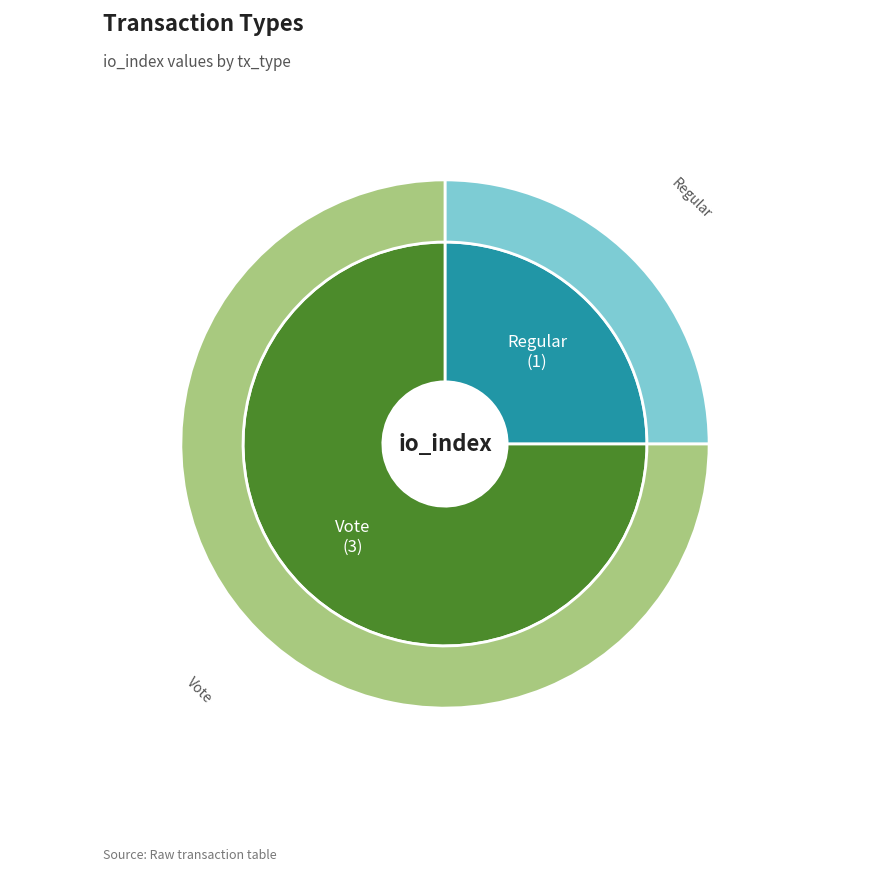

Do Vote and Regular together represent more than half of the pie?

Yes